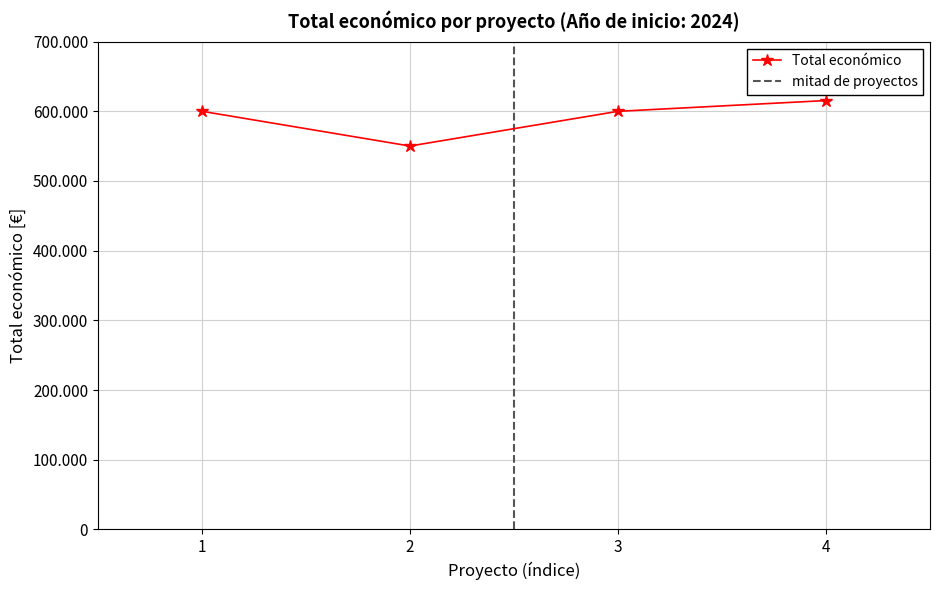

The chart shows a value of 599927 at 3. True or false?

True